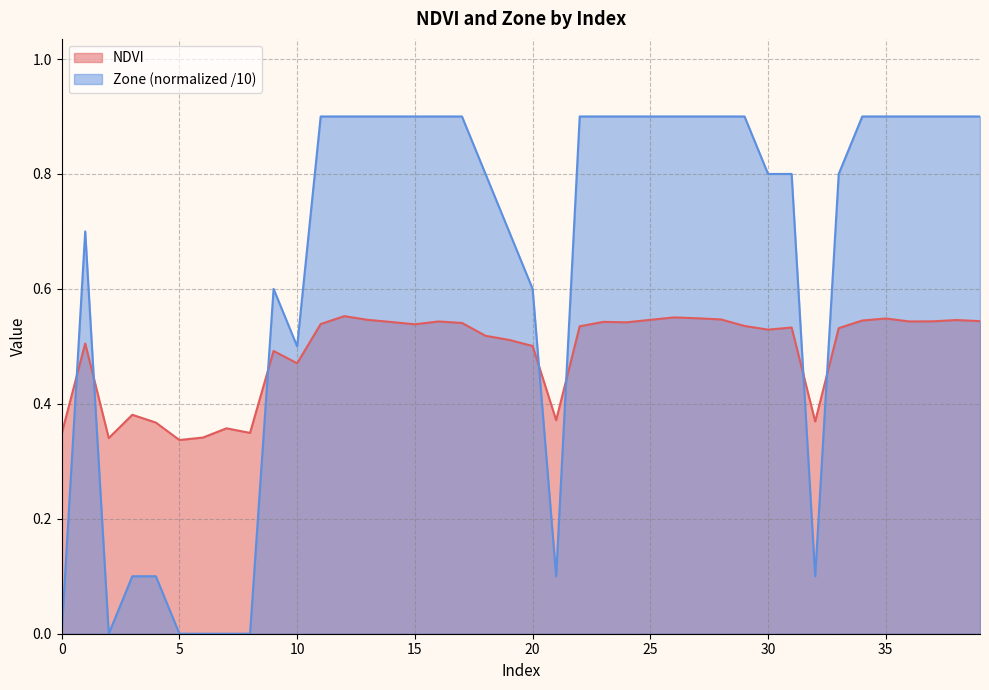

How many values in the Zone series exceed 0?

34